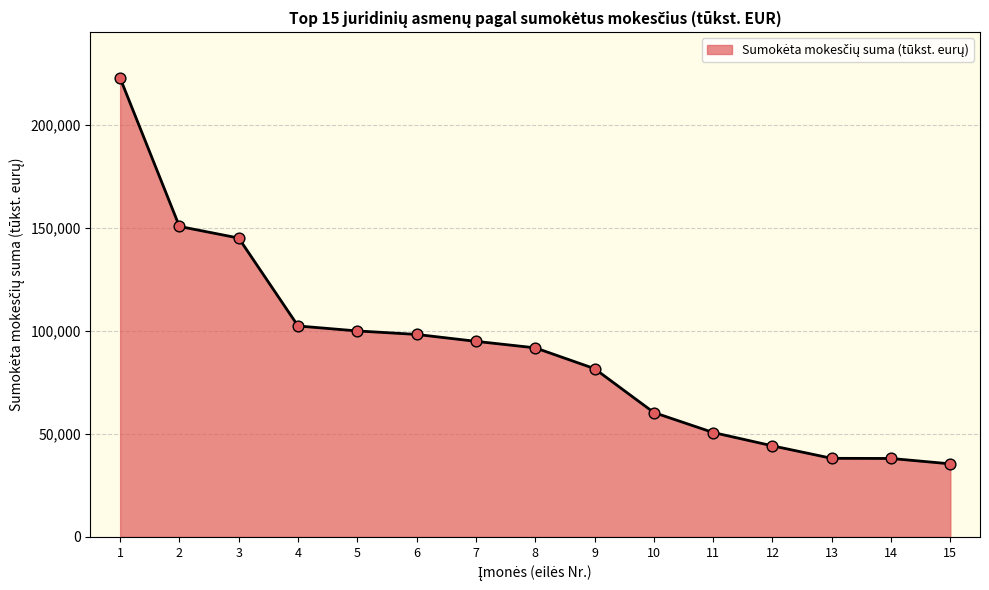

Between 6 and 9, which is larger?

6